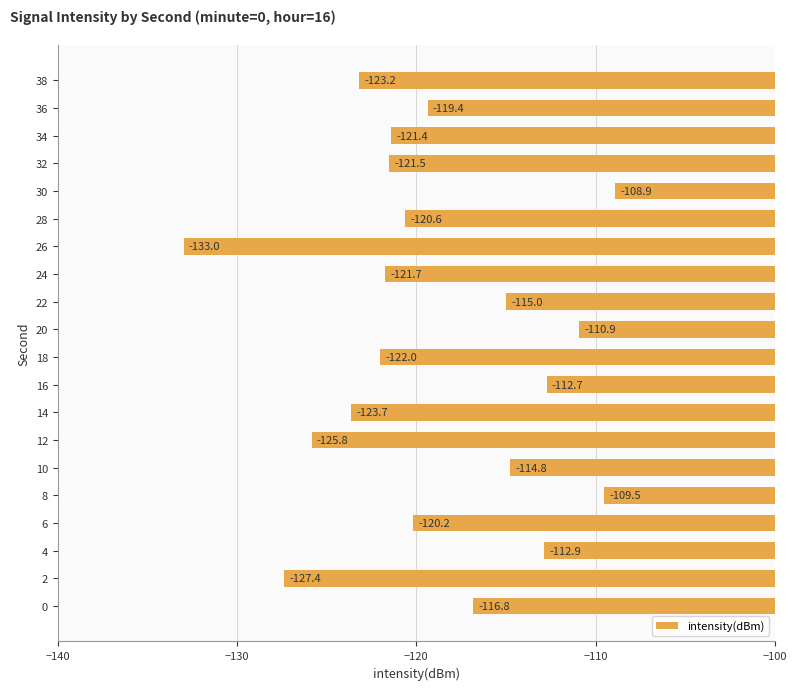

Rank the categories by value from lowest to highest.

26, 2, 12, 14, 38, 18, 24, 32, 34, 28, 6, 36, 0, 22, 10, 4, 16, 20, 8, 30